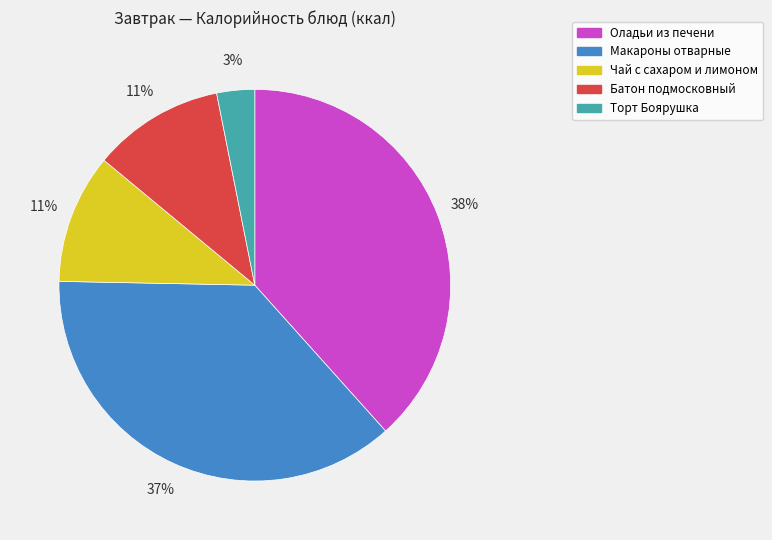

Which has a higher value, Торт Боярушка or Чай с сахаром и лимоном?

Чай с сахаром и лимоном